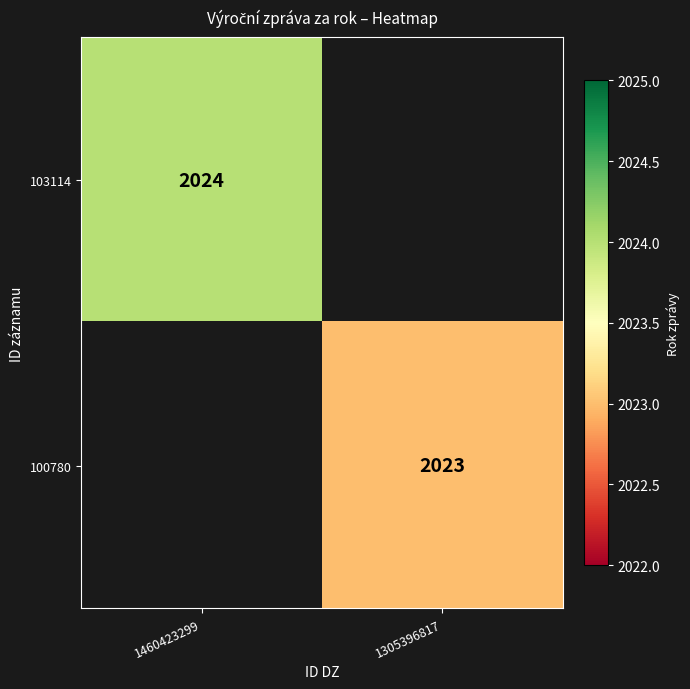

Is the value of 100780 at 1305396817 greater than the value of 103114 at 1460423299?

No